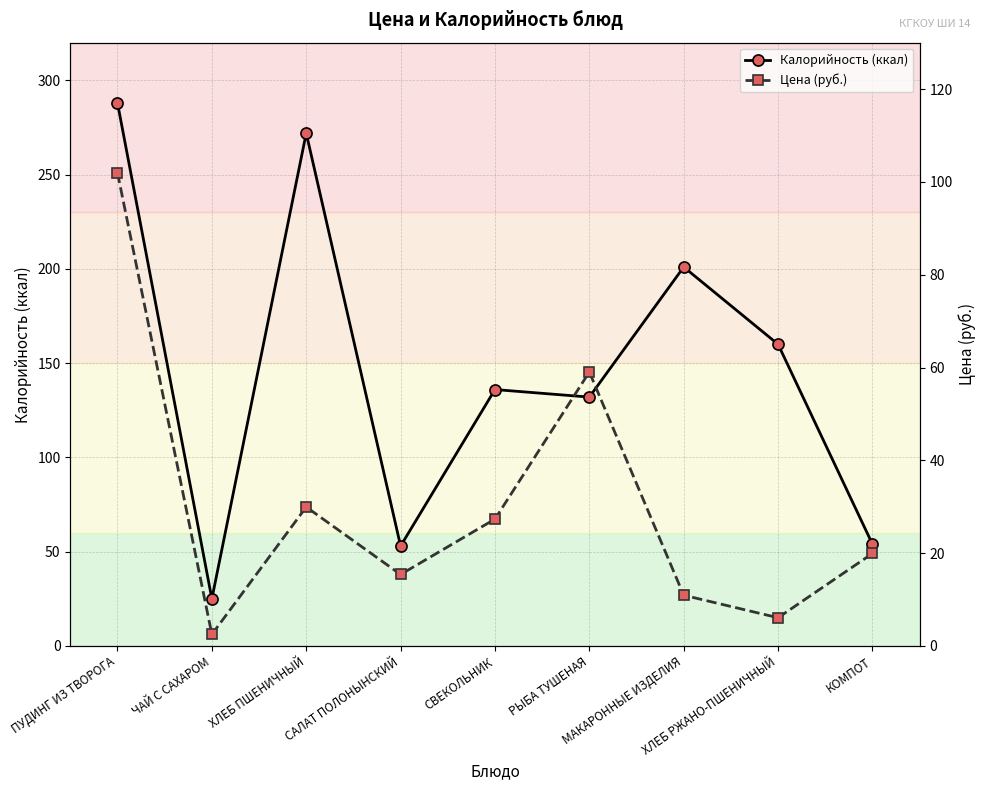

Where is the first local minimum for Цена (руб.)?

ЧАЙ С САХАРОМ